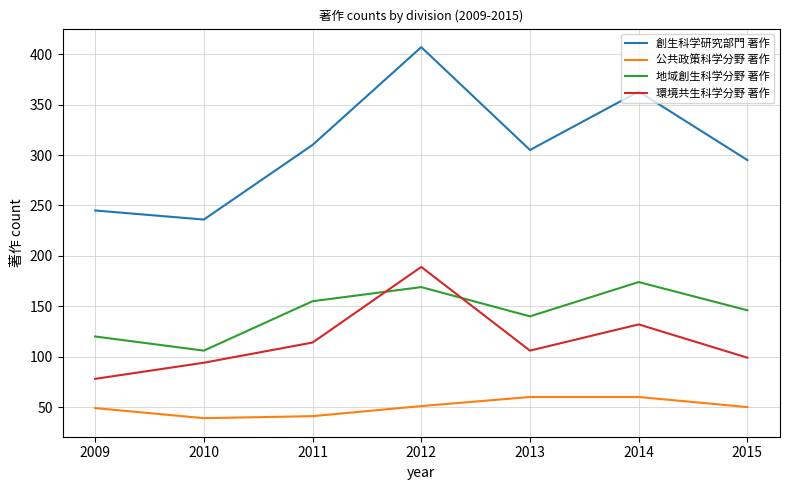

Which series has the widest spread of values?

創生科学研究部門 著作